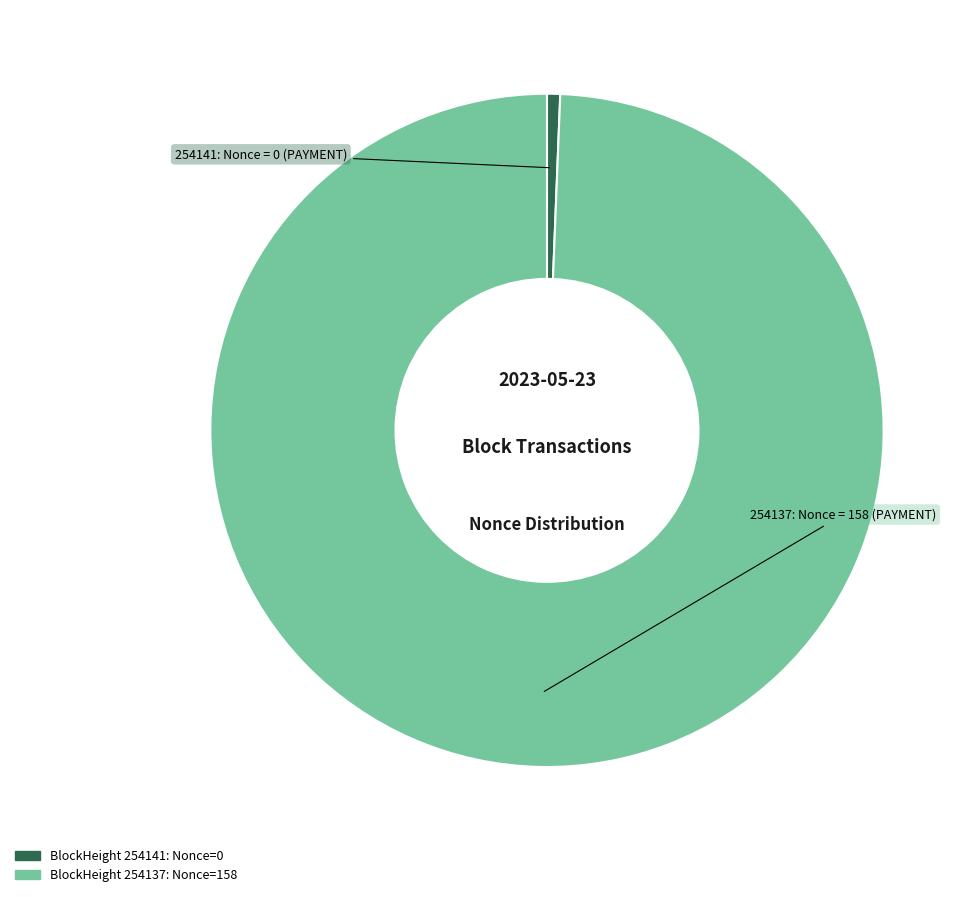

Is there a majority slice in this chart?

Yes